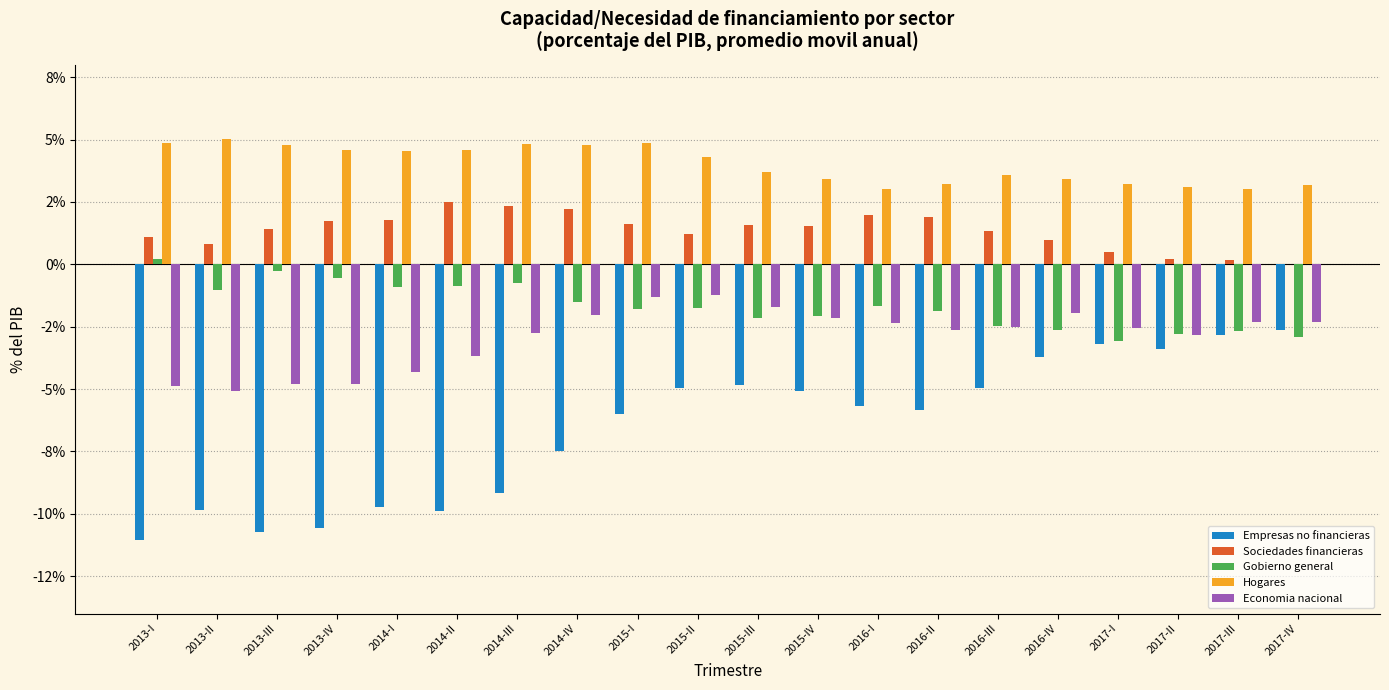

What is the total value across all series at 2016-II?

-5.2